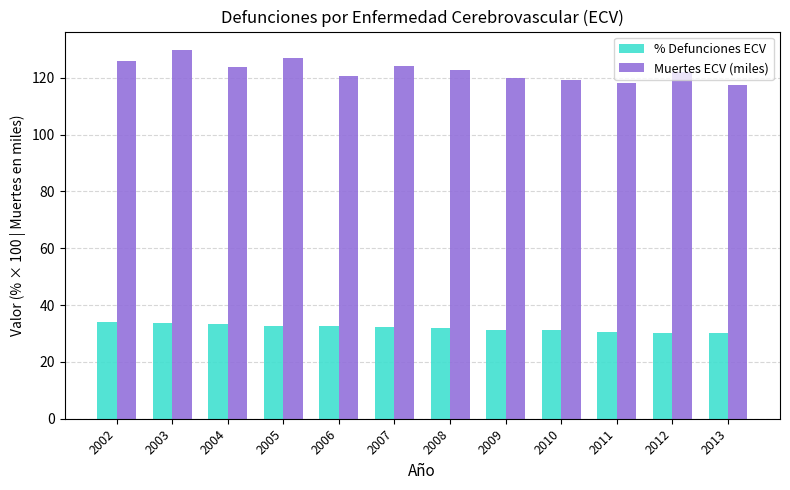

At which label does % Defunciones ECV first exceed 32?

2002